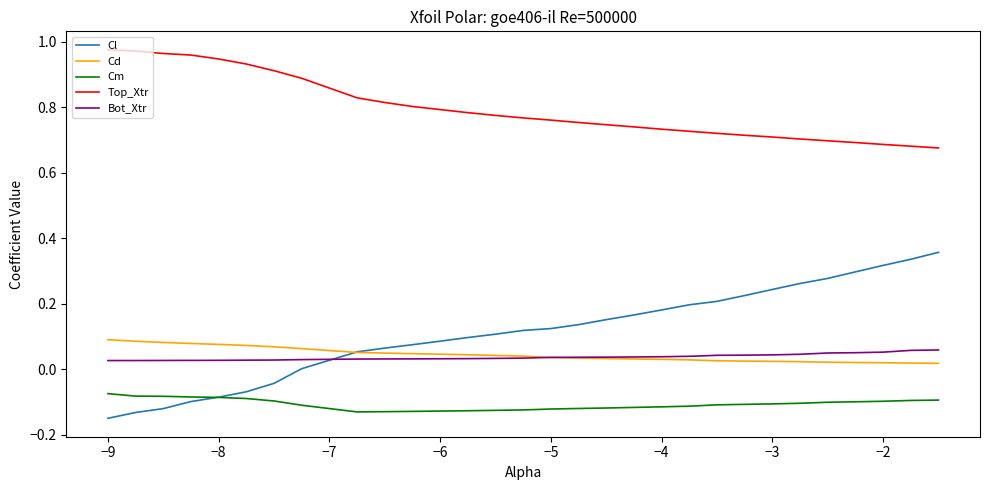

Which series has the largest total across all categories?

Top_Xtr